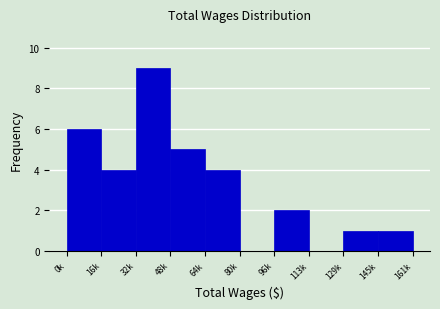

Reading right to left, list all the values displayed in this chart.

145k=1	129k=1	113k=0	96k=2	80k=0	64k=4	48k=5	32k=9	16k=4	0k=6